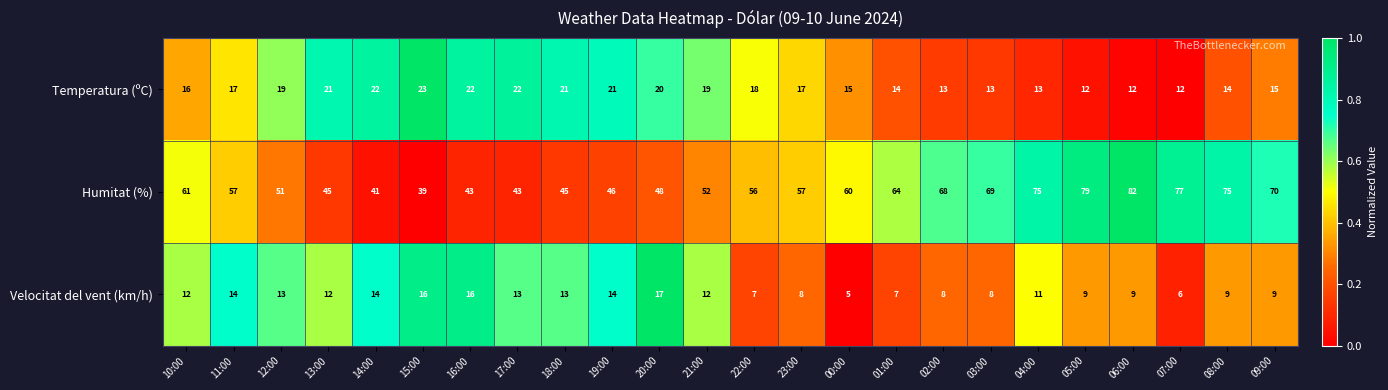

The Temperatura (ºC) series shows 11 at 16:00. True or false?

False